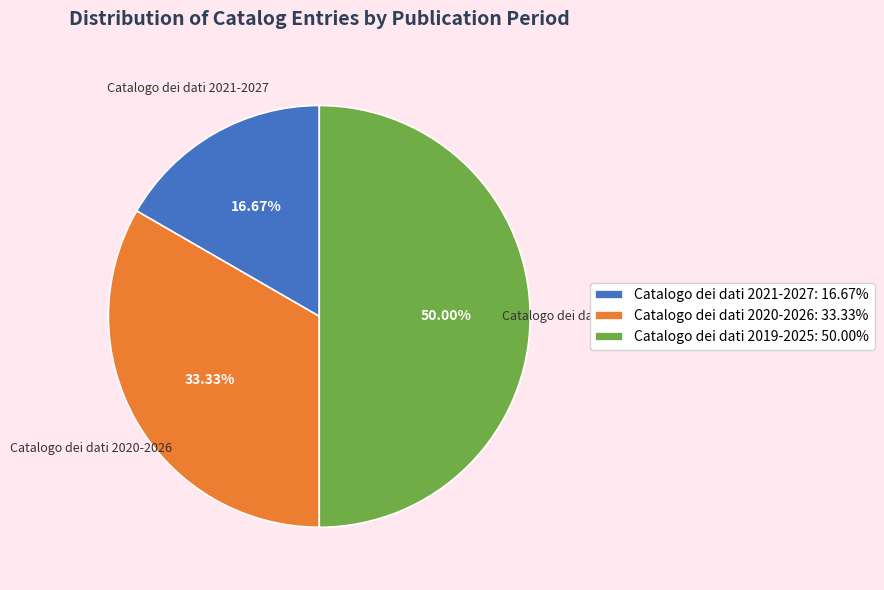

Which has a higher value, Catalogo dei dati 2021-2027: 16.67% or Catalogo dei dati 2019-2025: 50.00%?

Catalogo dei dati 2019-2025: 50.00%